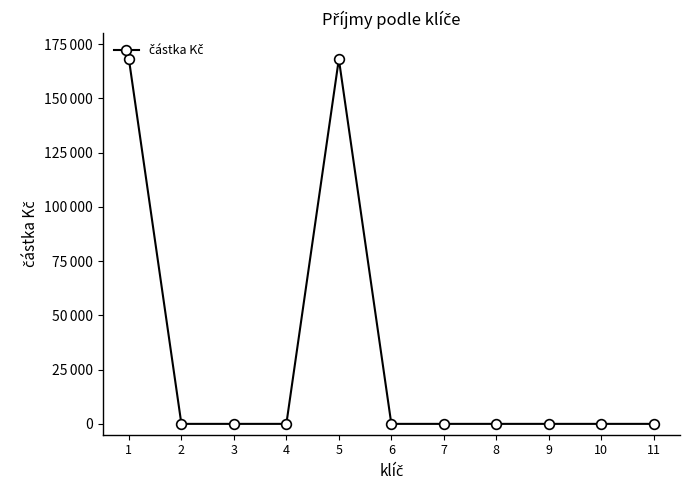

Between 4 and 10, which is larger?

4